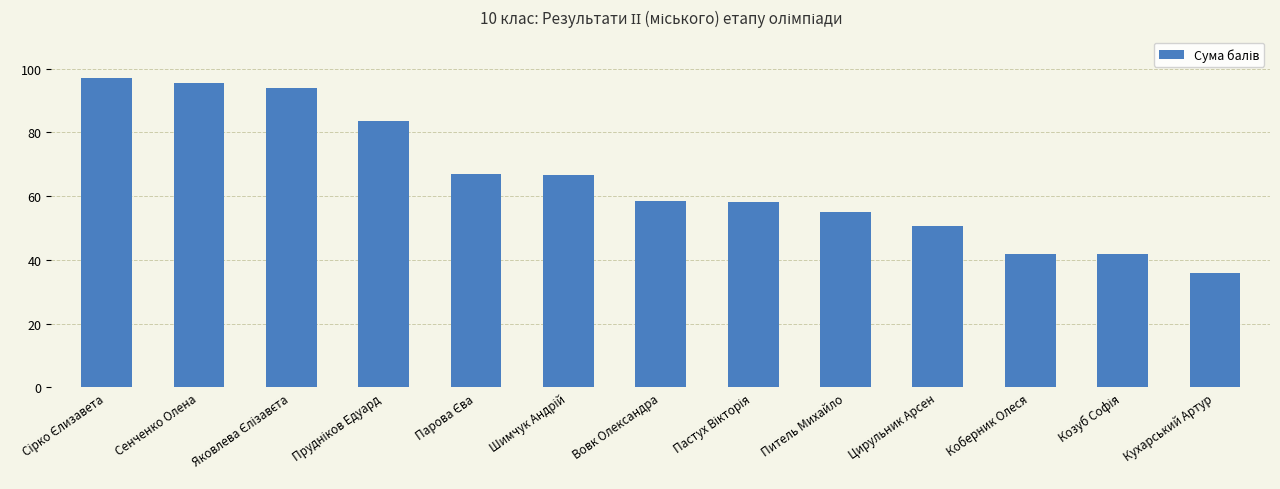

The chart shows a value of 36.0 at Кухарський Артур. True or false?

True